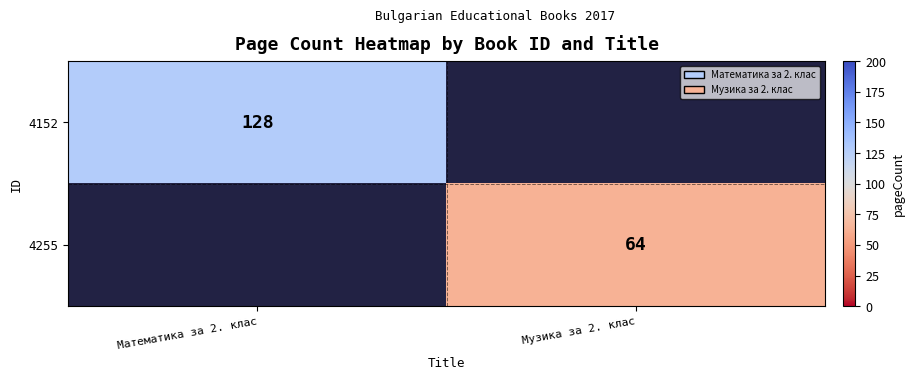

The value of 4255 at Музика за 2. клас is 64. True or false?

True